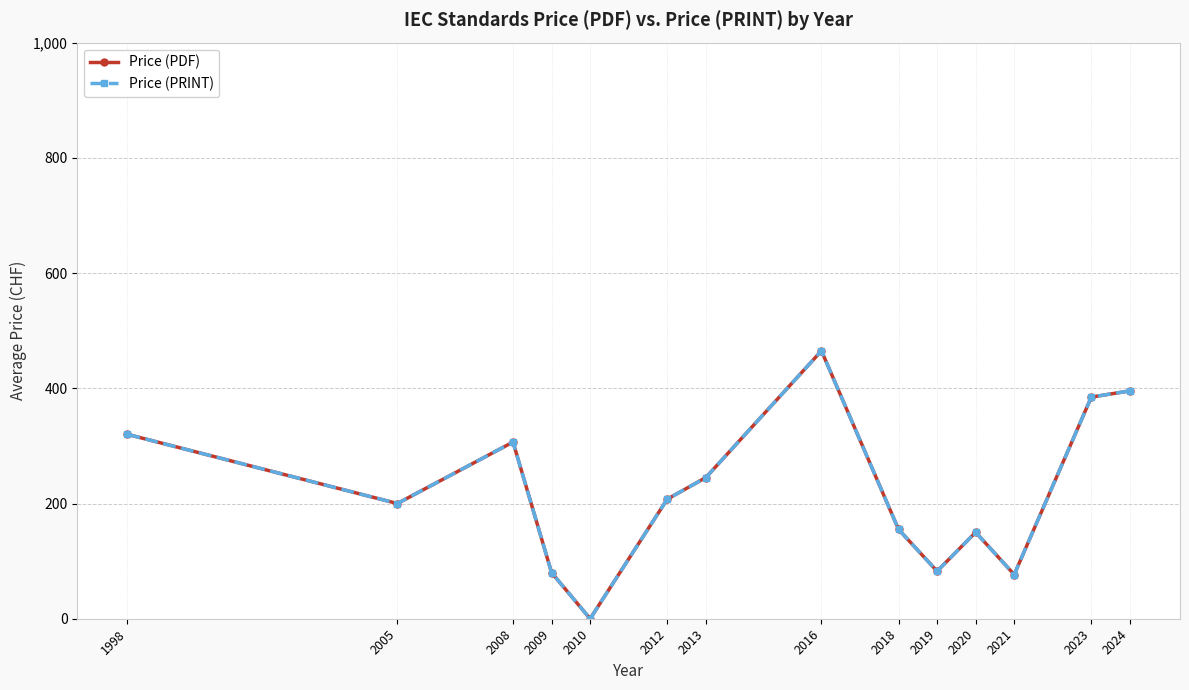

True or false: Price (PRINT) has more than 1 points higher than both neighbors.

True